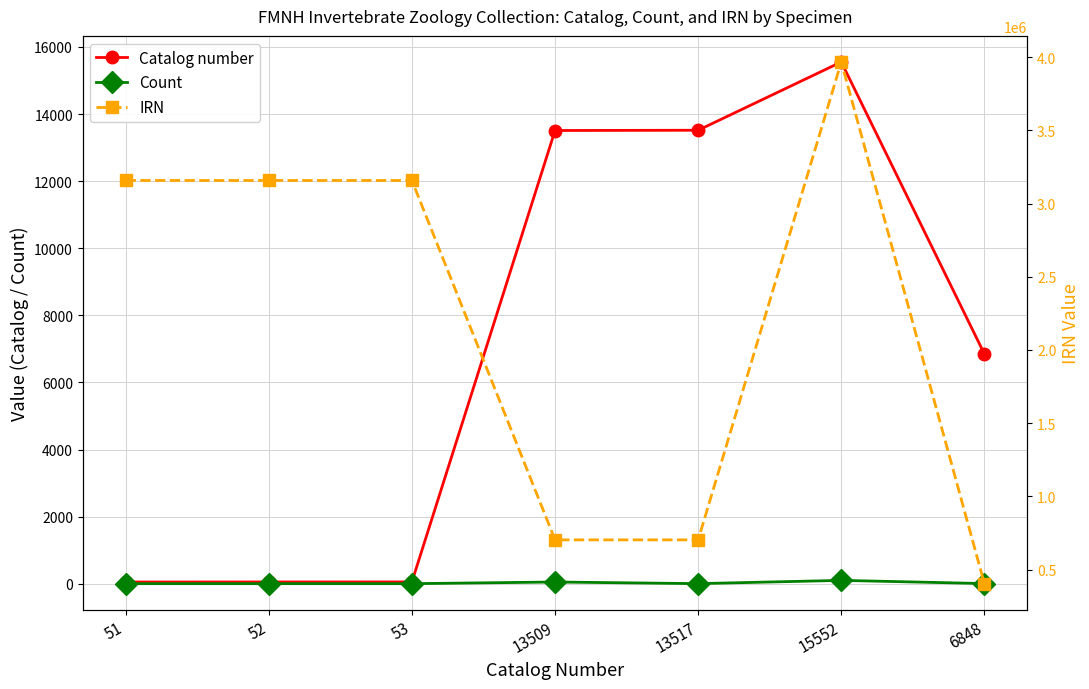

The value of Count at 53 is 1. True or false?

True